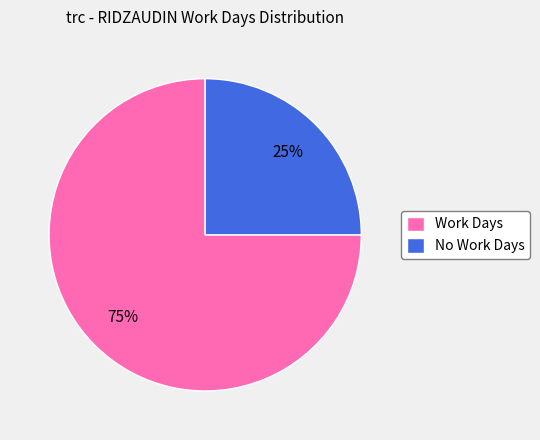

Rank the categories by value from highest to lowest.

Work Days, No Work Days